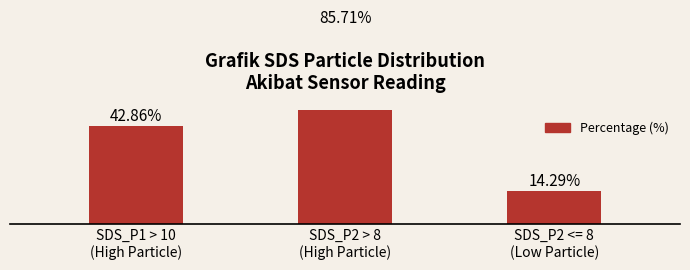

Is it true that the value at SDS_P1 > 10
(High Particle) is 23.3?

False